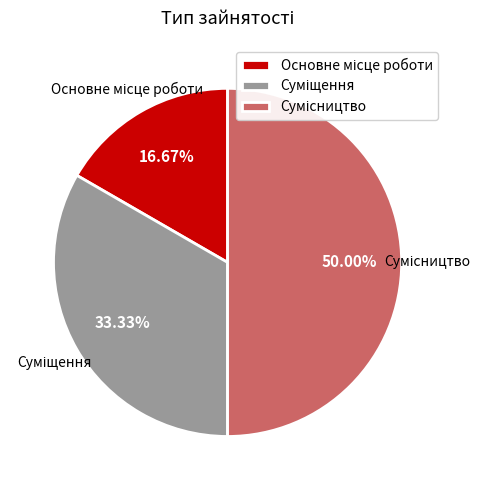

Rank the categories by value from lowest to highest.

Основне місце роботи, Суміщення, Сумісництво